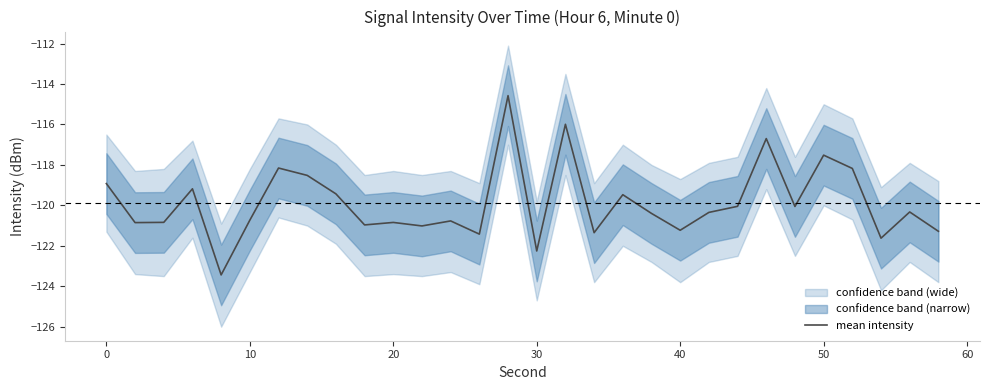

Is this an area chart (filled region under the line)?

No